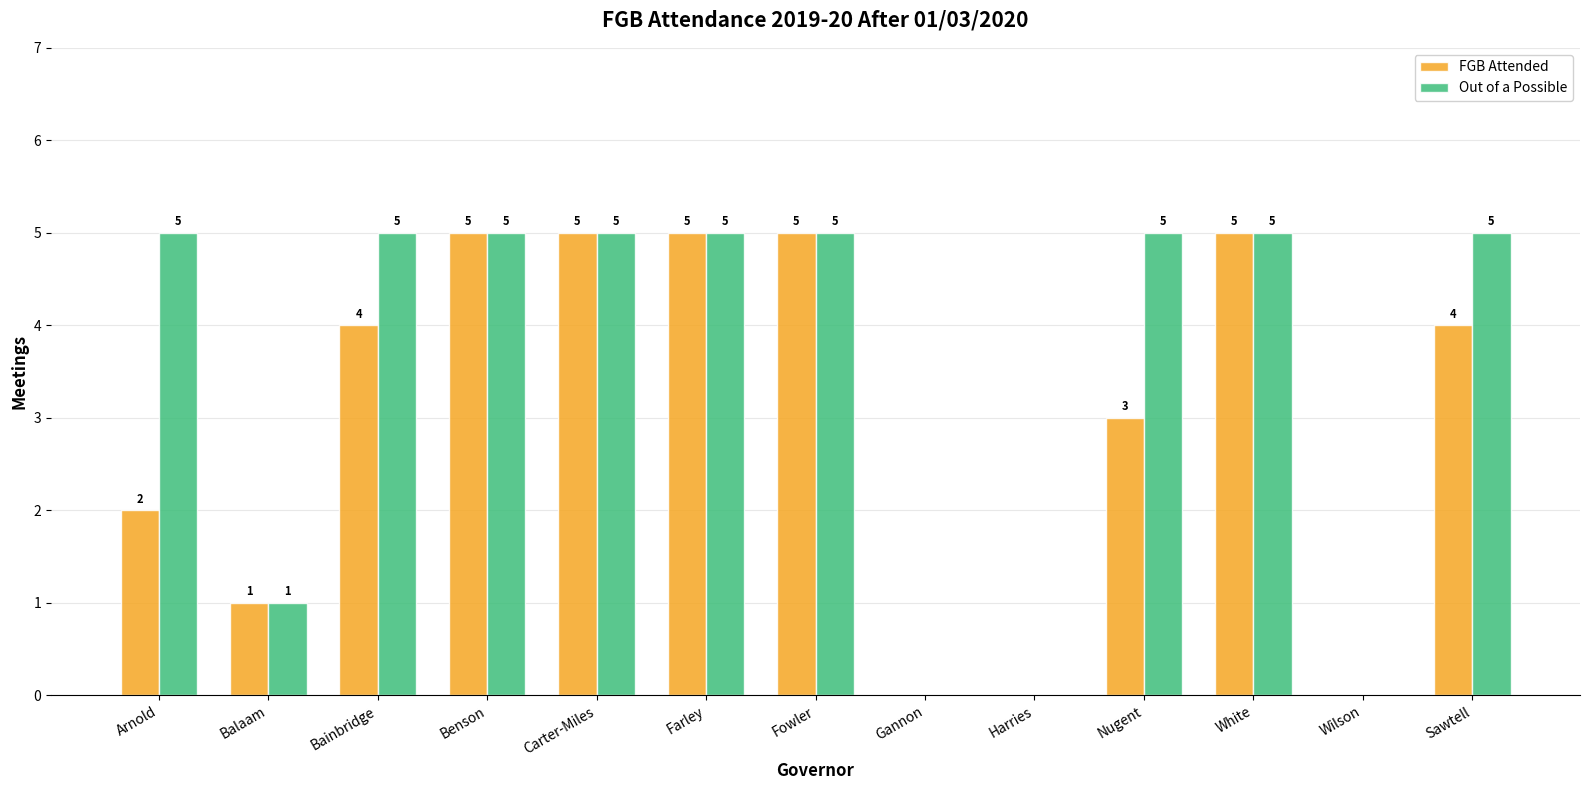

Reading left to right, transcribe all the data shown in this chart.

FGB Attended: 2	1	4	5	5	5	5	0	0	3	5	0	4
Out of a Possible: 5	1	5	5	5	5	5	0	0	5	5	0	5